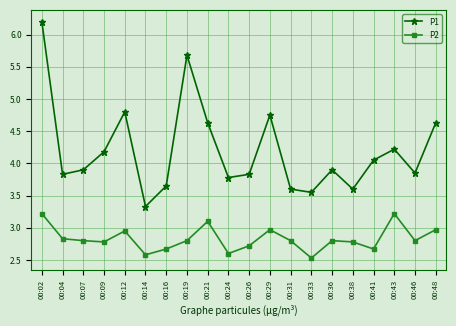

True or false: P2 and P1 cross at least once.

False